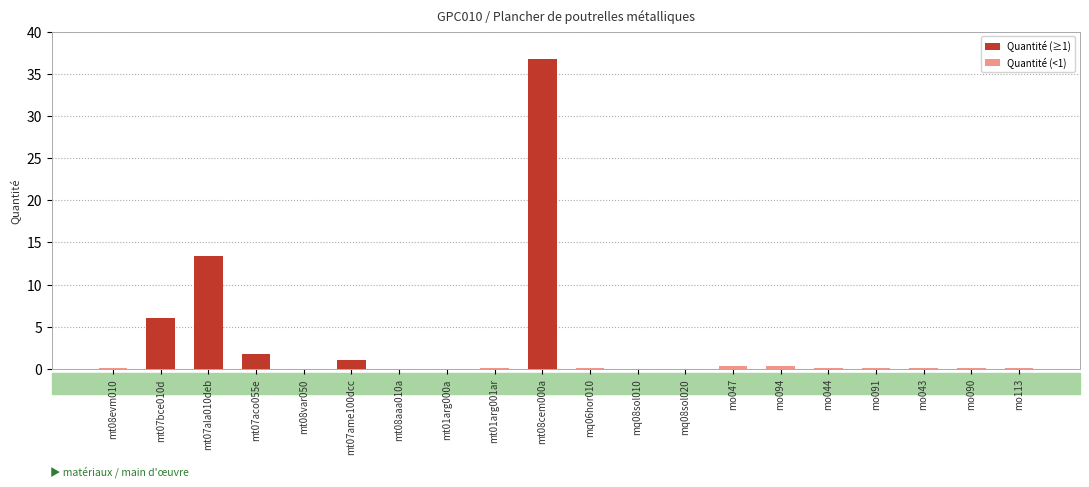

What is the label of the 4th bar from the left?

mt07aco055e